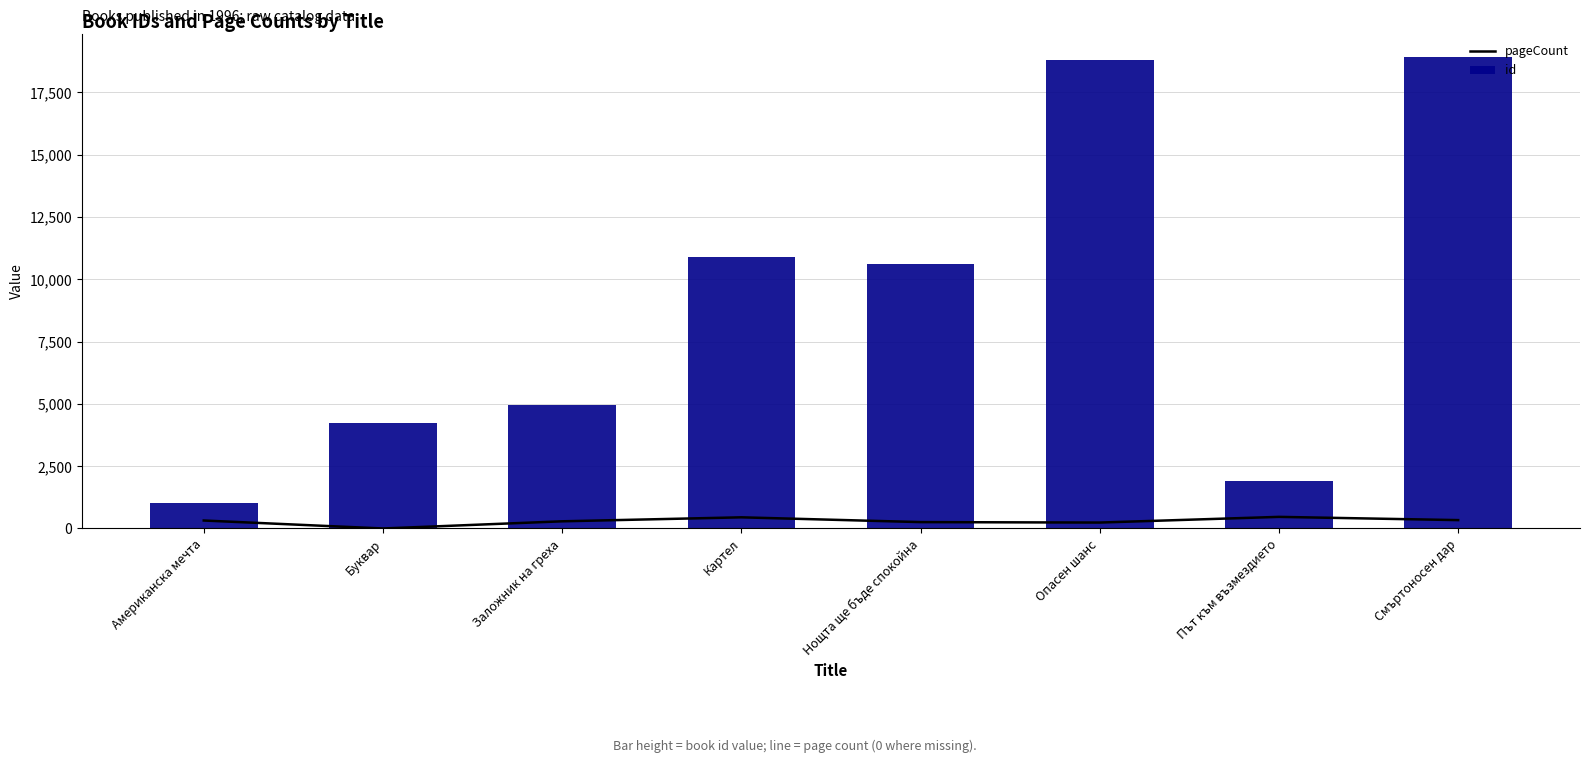

At which category is the sum across all series the highest?

Смъртоносен дар